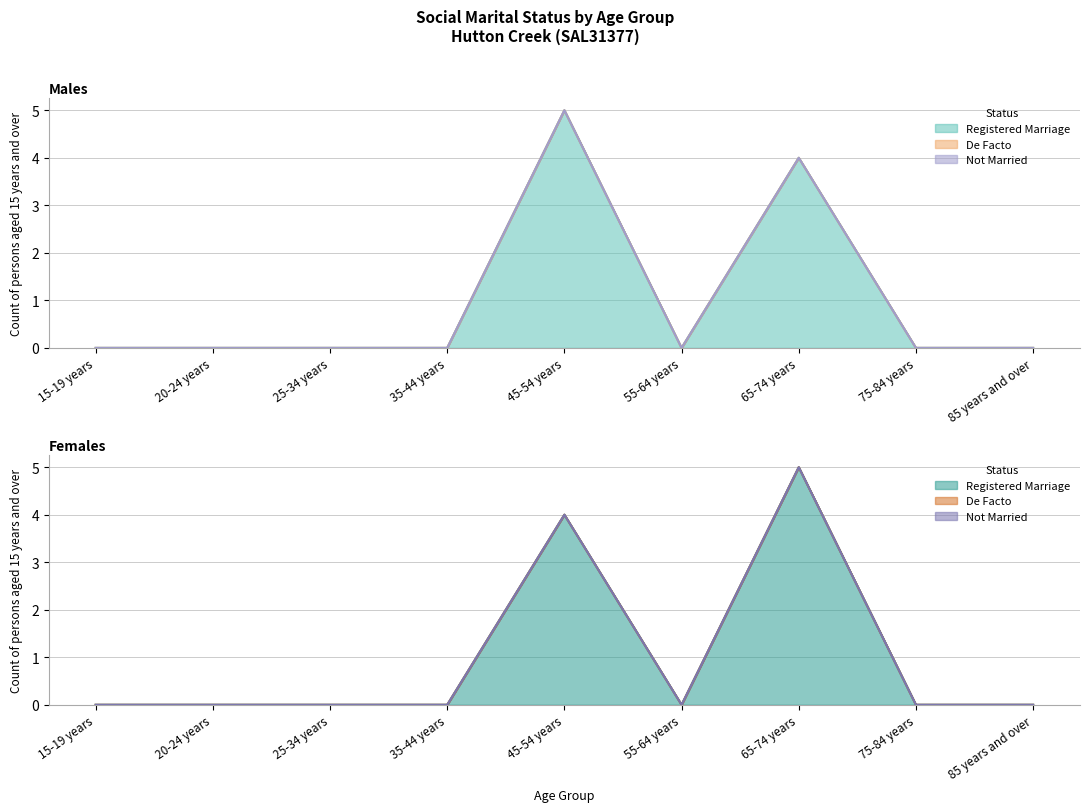

How many series are shown in this chart?

6